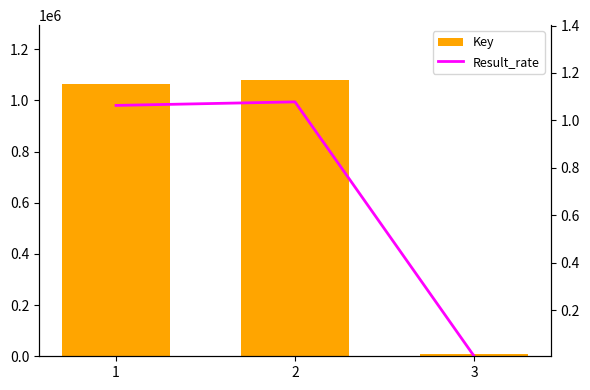

Which has a higher value, 1 or 3?

1